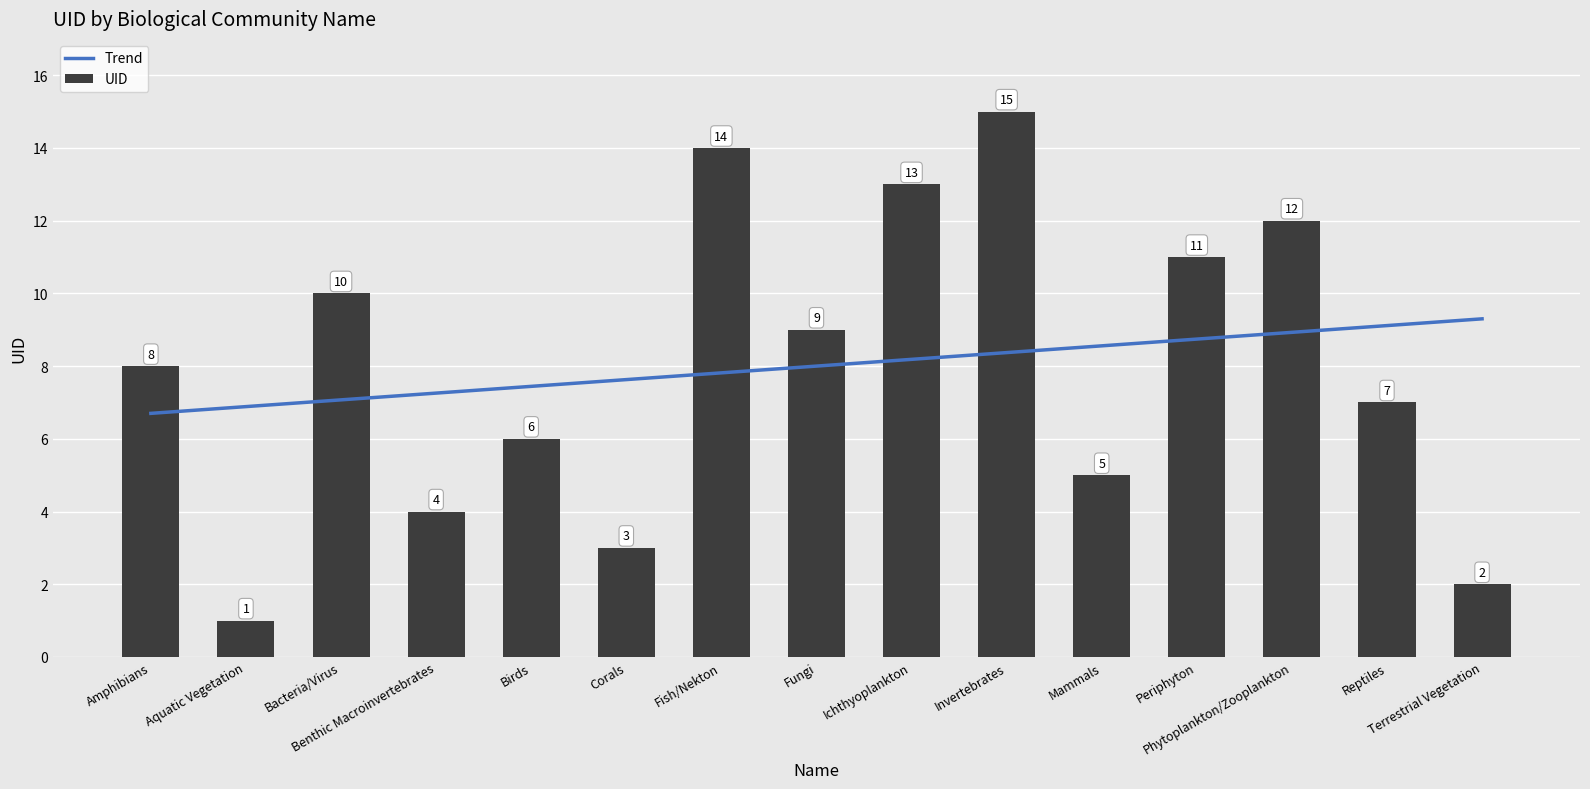

At which label does Trend first exceed 8?

Ichthyoplankton